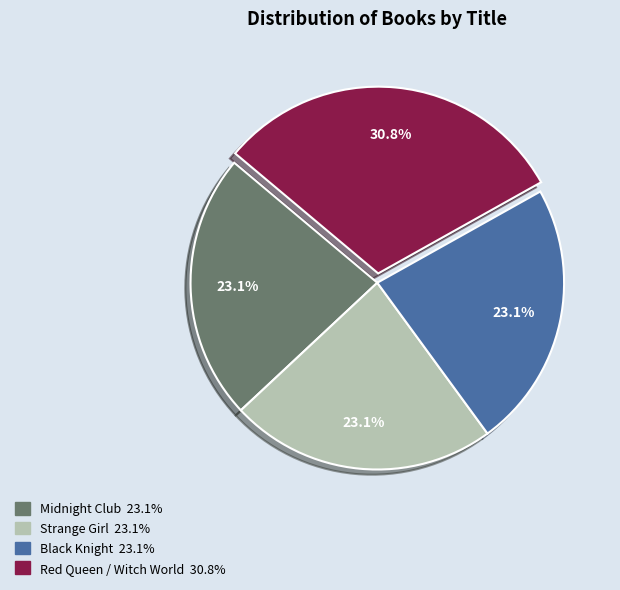

To the nearest percent, what is the difference between the Red Queen / Witch World and Black Knight slice percentages?

8%